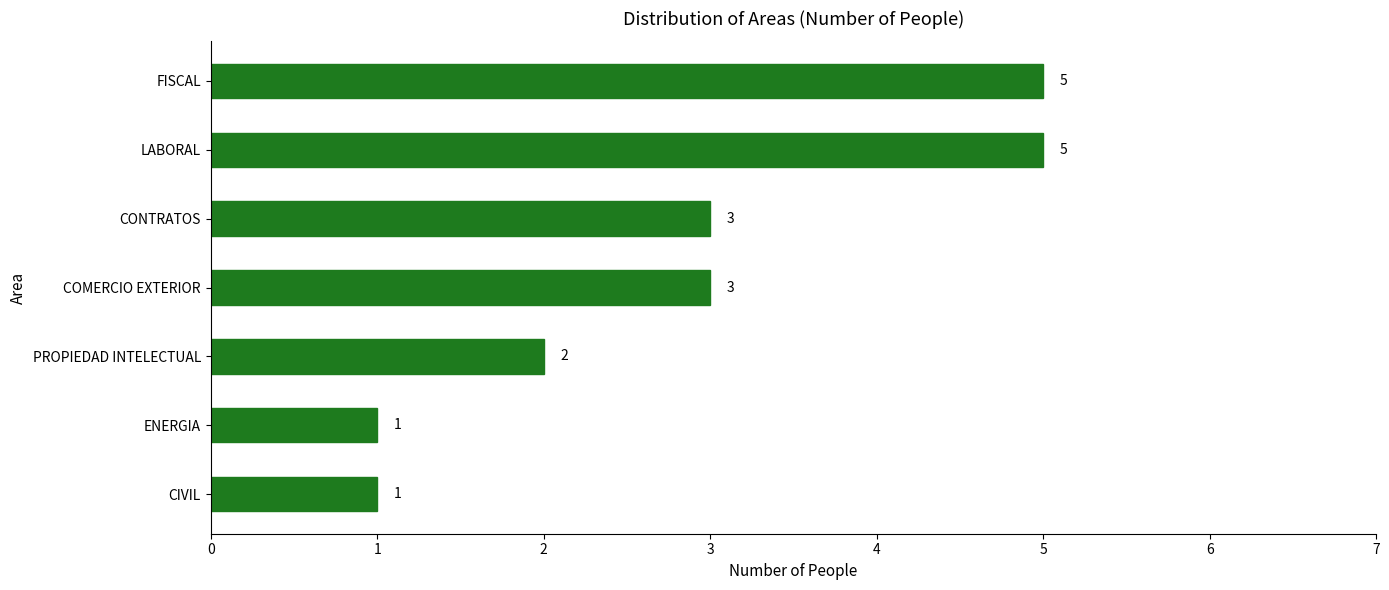

Count the number of data series in this chart.

1